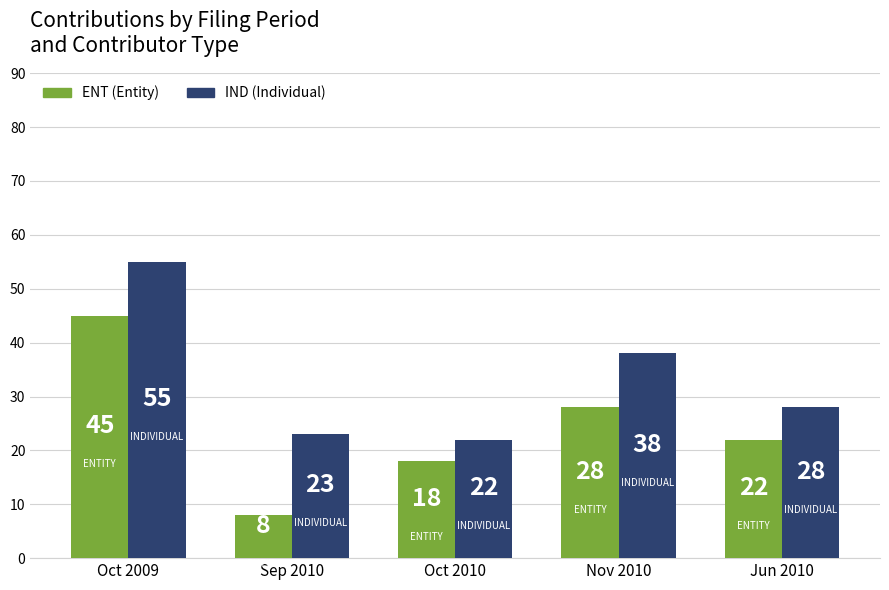

What is the spread (max minus min) of values at Oct 2010?

4